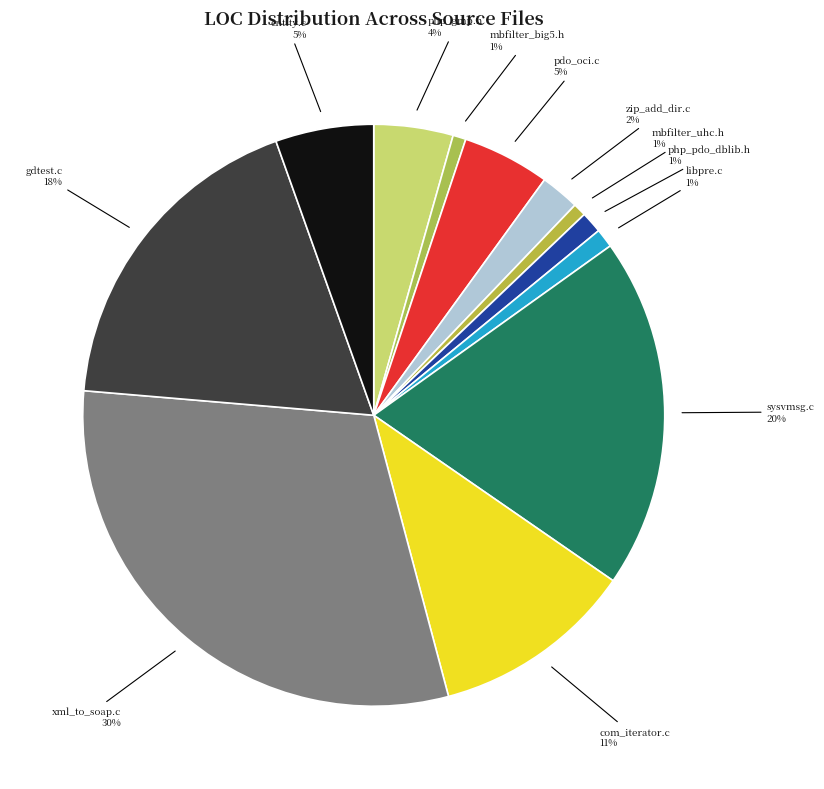

Is there a majority slice in this chart?

No